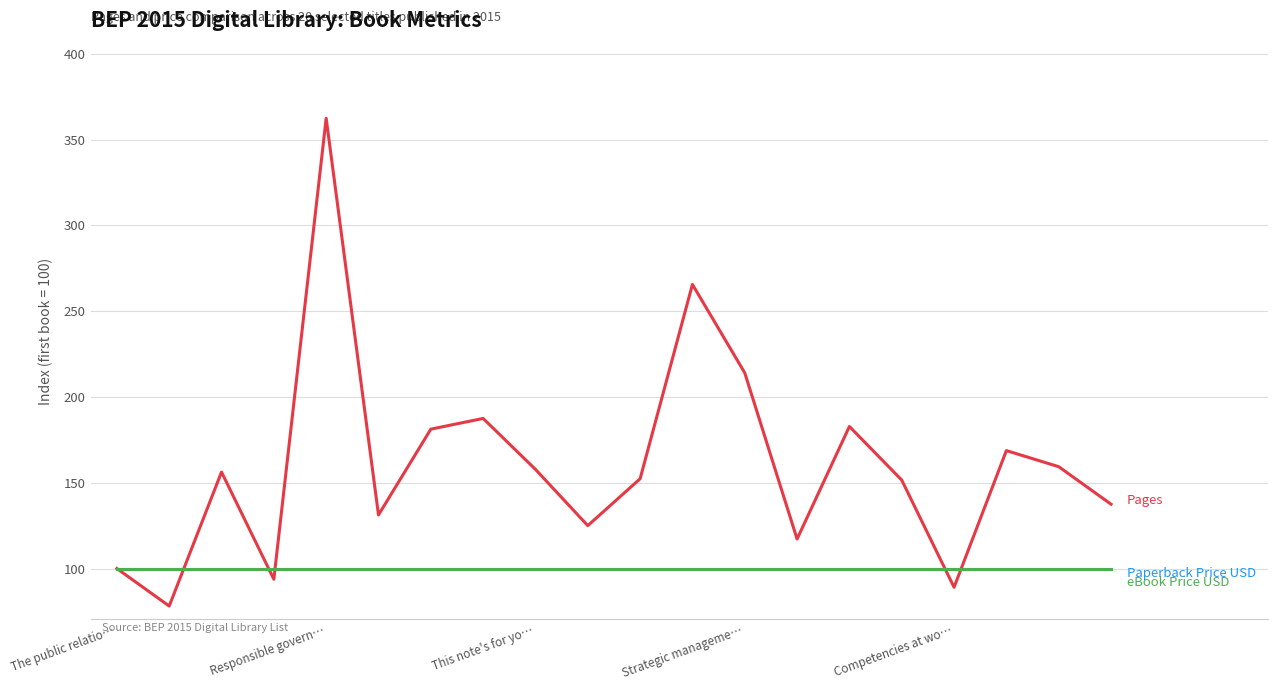

Reading left to right, what are all the values shown in this chart?

Pages: 100.0	78.1	156.2	93.8	362.5	131.2	181.2	187.5	157.8	125.0	152.3	265.6	214.1	117.2	182.8	151.6	89.1	168.8	159.4	137.5
Paperback Price USD: 100.0	100.0	100.0	100.0	100.0	100.0	100.0	100.0	100.0	100.0	100.0	100.0	100.0	100.0	100.0	100.0	100.0	100.0	100.0	100.0
eBook Price USD: 100.0	100.0	100.0	100.0	100.0	100.0	100.0	100.0	100.0	100.0	100.0	100.0	100.0	100.0	100.0	100.0	100.0	100.0	100.0	100.0